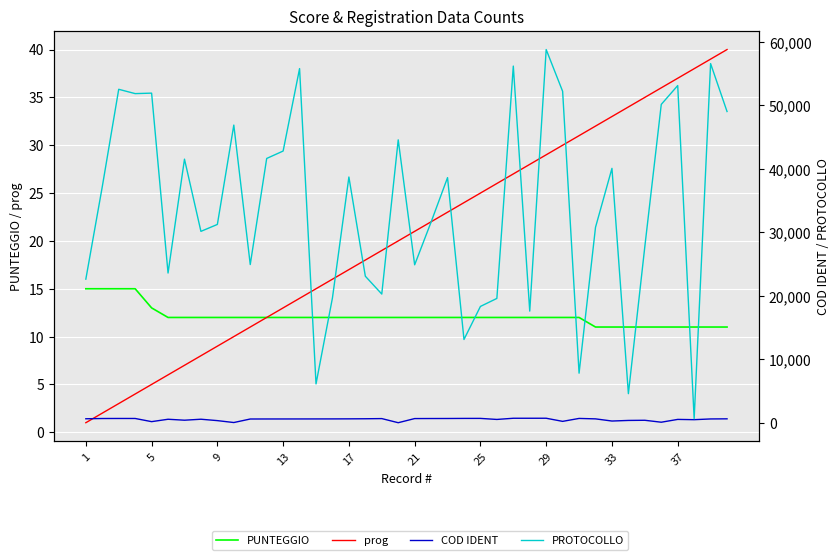

How many data points in COD IDENT are less than 621?

20